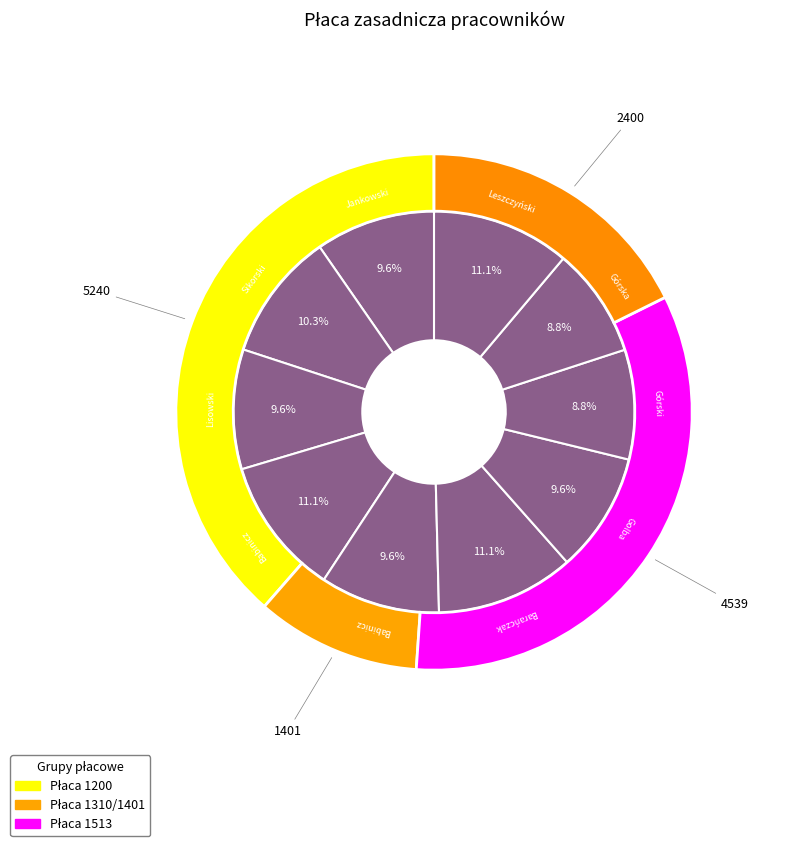

To the nearest percent, what is the average slice percentage?

10%